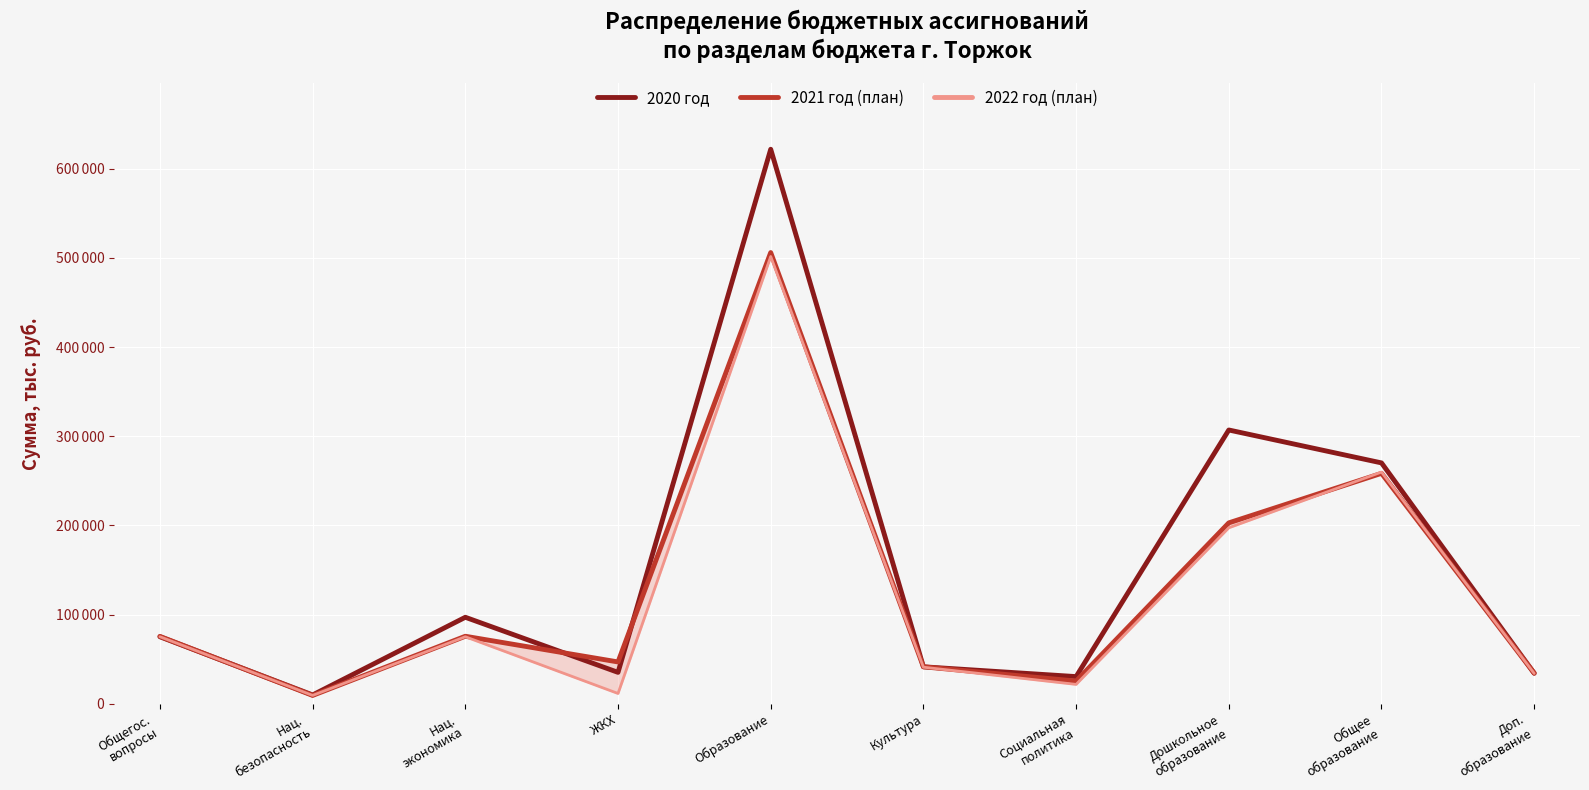

Is the value of 2022 год (план) at Дошкольное
образование greater than the value of 2021 год (план) at Образование?

No